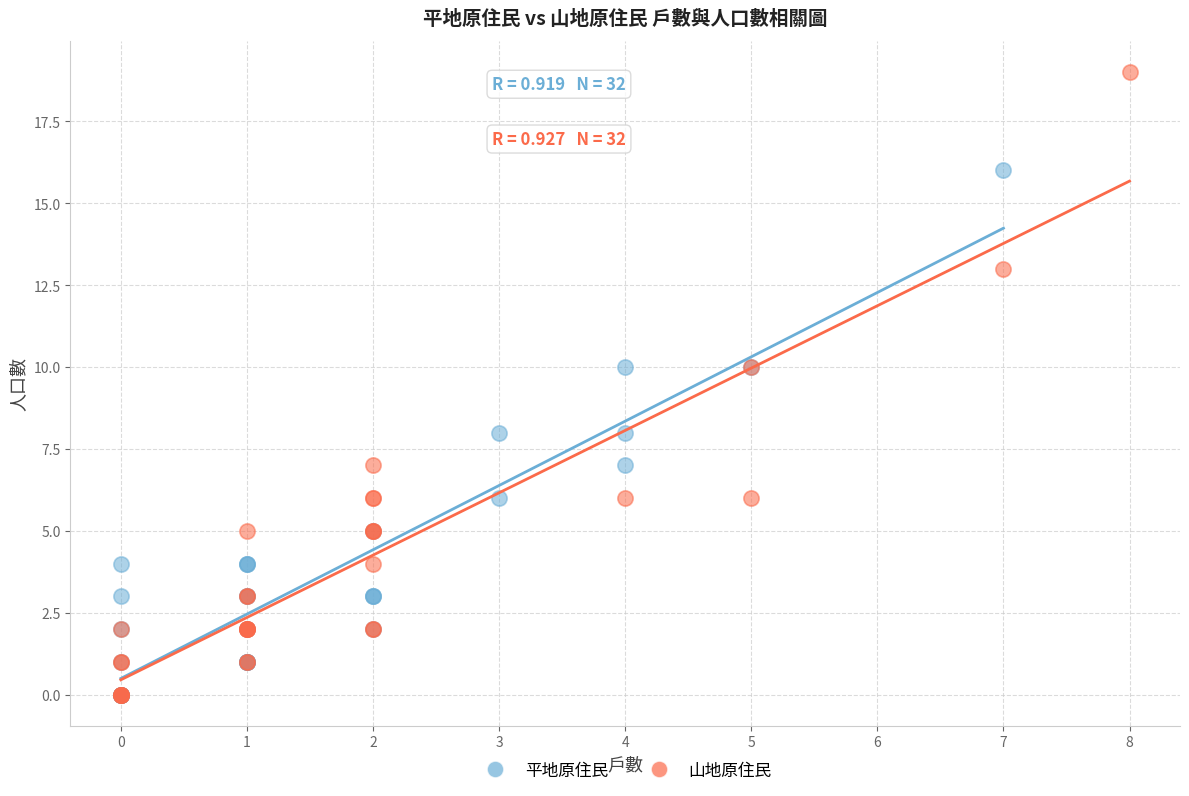

Which series has the widest spread of Y values?

山地原住民